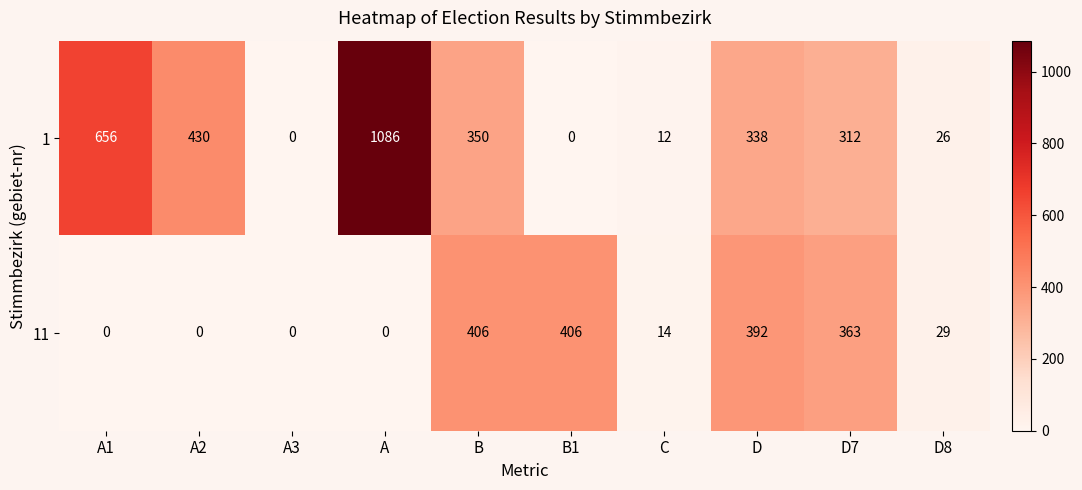

Reading left to right, extract all data points from this chart.

1: A1=656	A2=430	A3=0	A=1086	B=350	B1=0	C=12	D=338	D7=312	D8=26
11: A1=0	A2=0	A3=0	A=0	B=406	B1=406	C=14	D=392	D7=363	D8=29